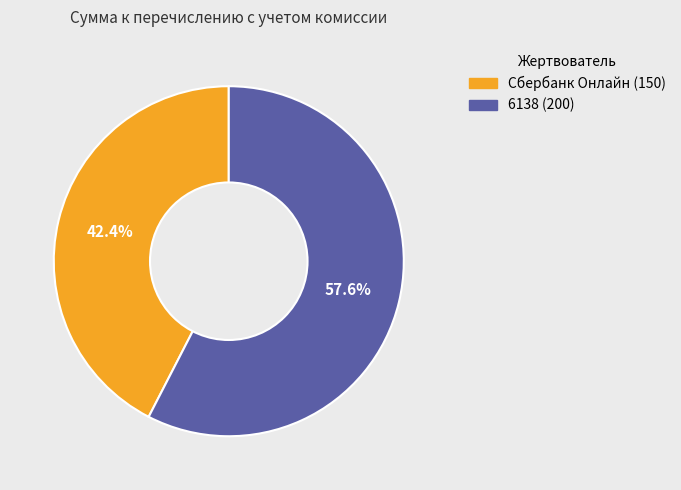

Count the number of slices in the pie.

2